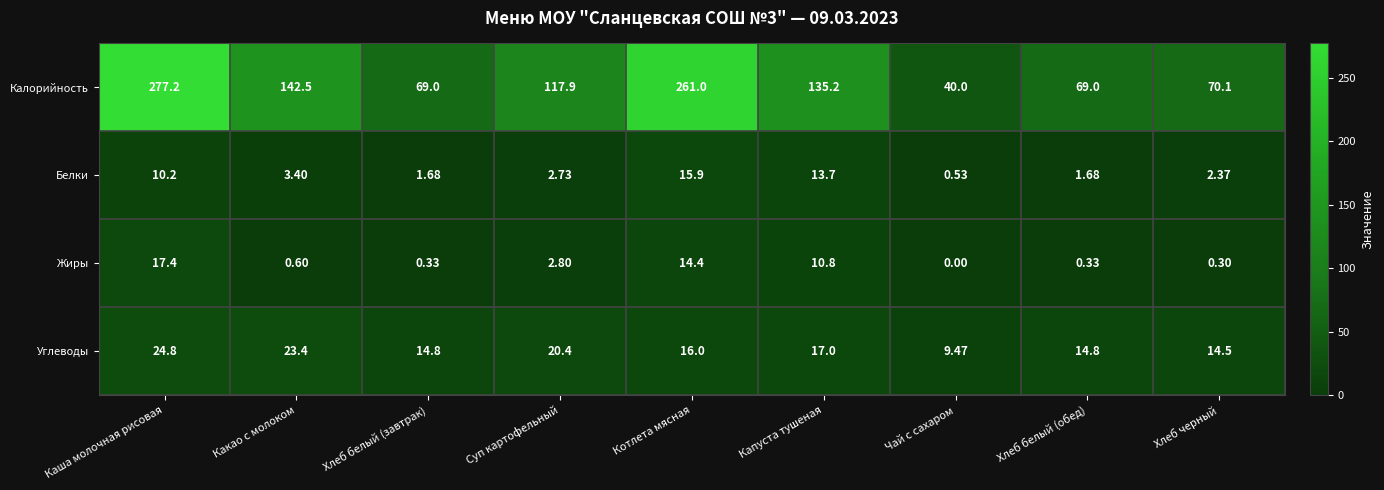

At which label does Жиры reach its peak?

Каша молочная рисовая